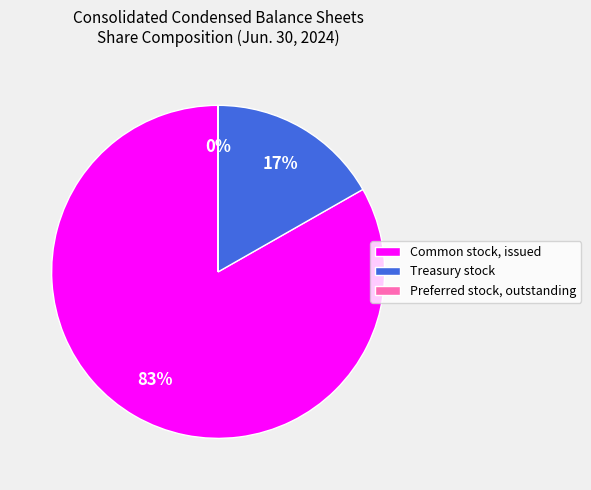

True or false: Treasury stock accounts for 7% of the total.

False